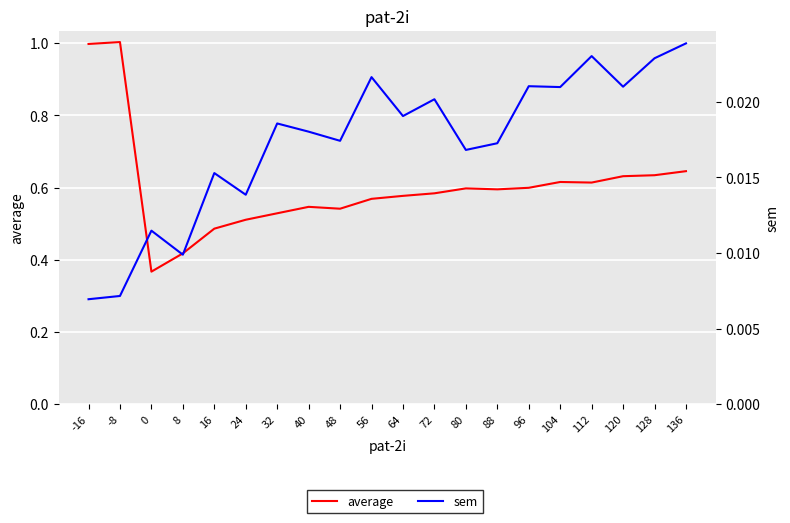

Reading left to right, transcribe all the data shown in this chart.

average: -16=1.0	-8=1.0	0=0.4	8=0.4	16=0.5	24=0.5	32=0.5	40=0.5	48=0.5	56=0.6	64=0.6	72=0.6	80=0.6	88=0.6	96=0.6	104=0.6	112=0.6	120=0.6	128=0.6	136=0.6
sem: -16=0.0	-8=0.0	0=0.0	8=0.0	16=0.0	24=0.0	32=0.0	40=0.0	48=0.0	56=0.0	64=0.0	72=0.0	80=0.0	88=0.0	96=0.0	104=0.0	112=0.0	120=0.0	128=0.0	136=0.0